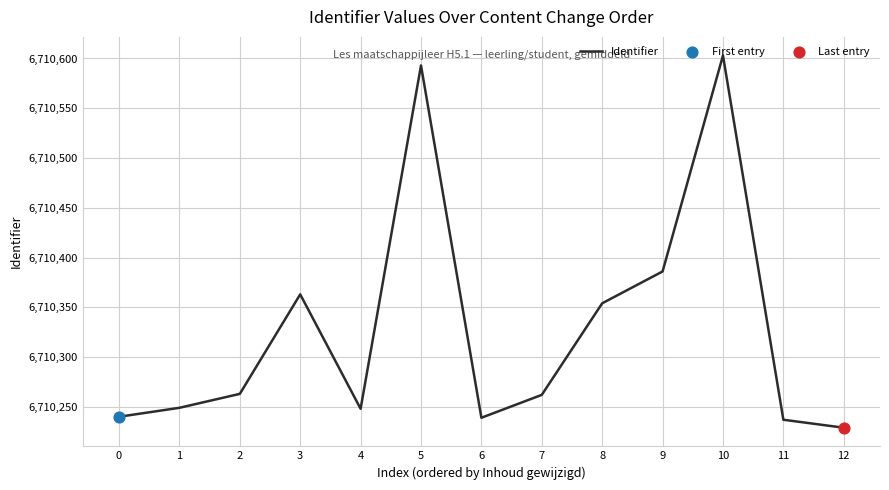

What is the change in value from 3 to 11?

-126